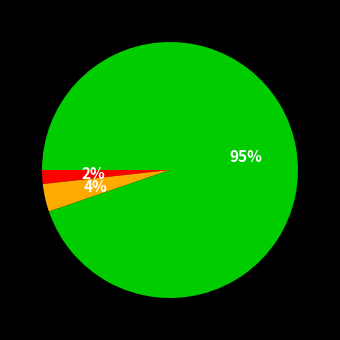

Does any single category account for the majority?

Yes